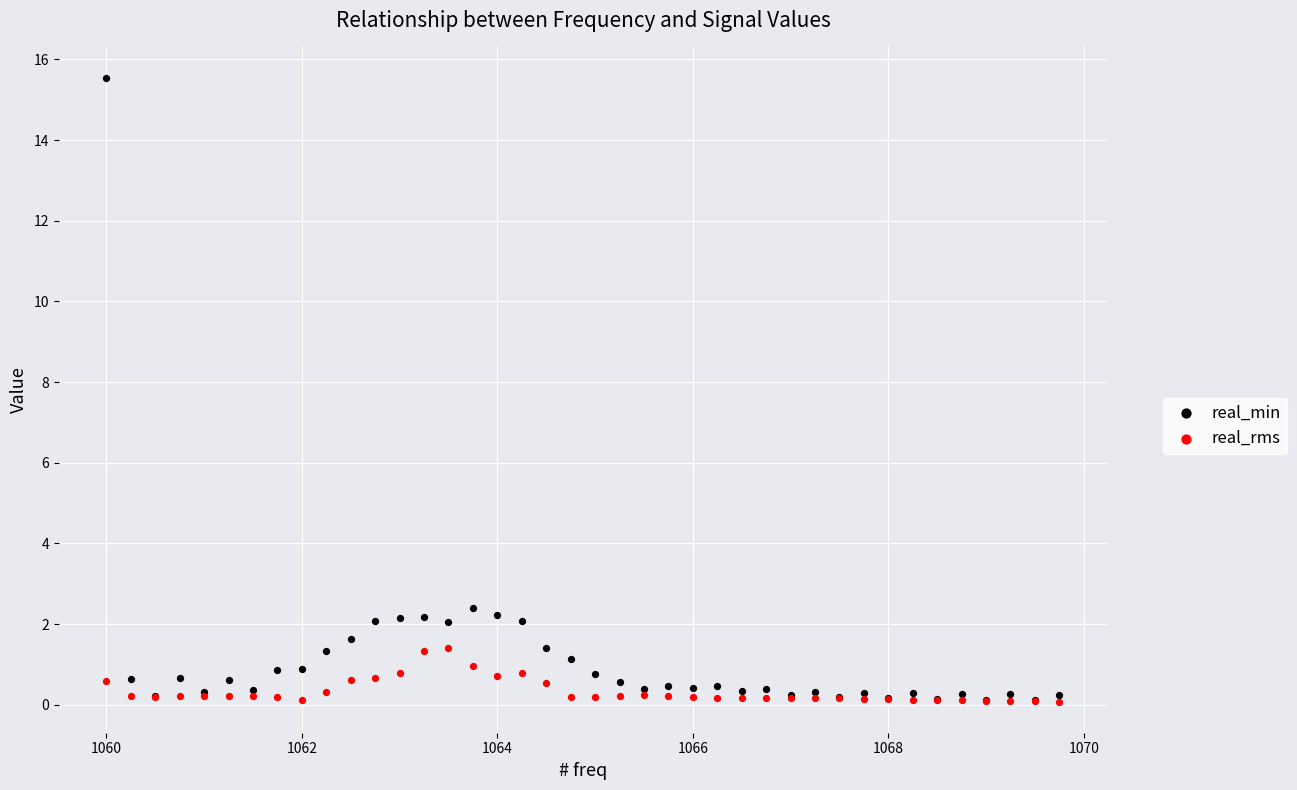

In the real_min series, what Y value is closest to 7?

2.4